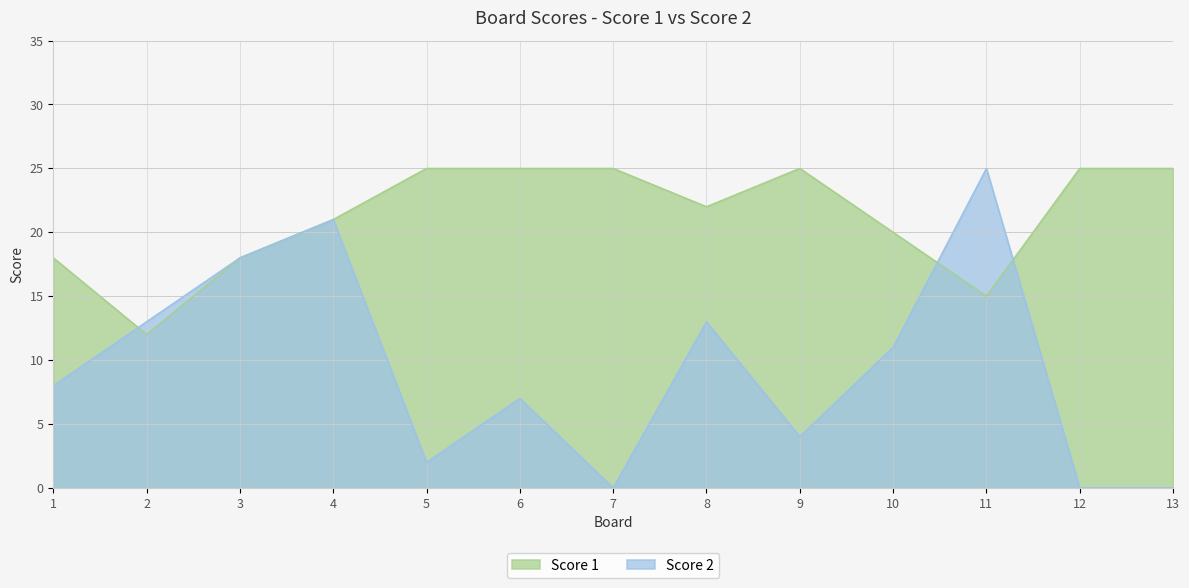

True or false: Score 2 has a value of 8 at 1.

True